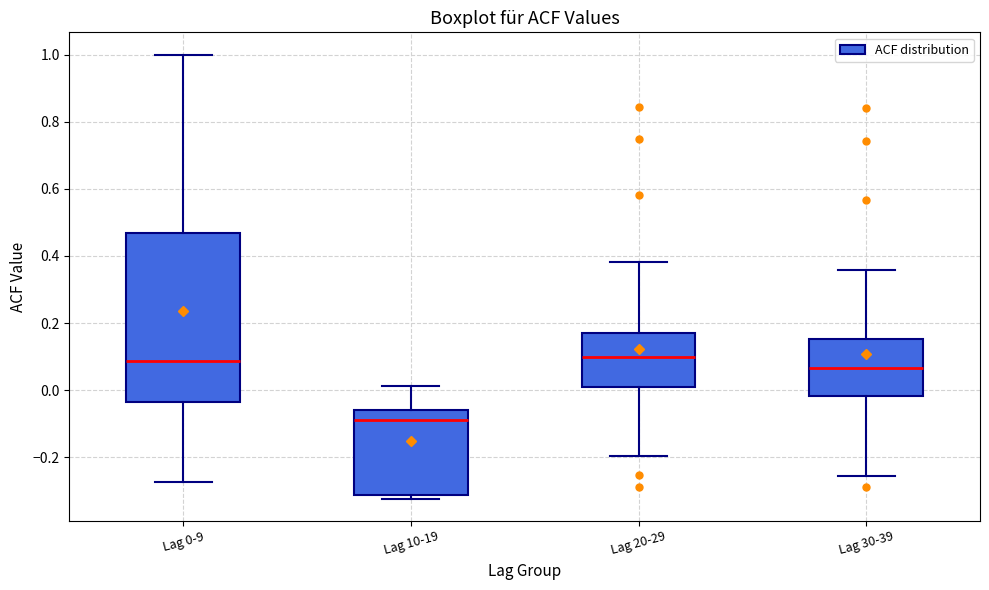

Reading left to right, transcribe this box plot: for each box, give where its median line is, the range the box spans, and where its two whiskers end, as read against the y-axis. The values are not printed on the chart, so give them approximately, as read against the axis.

Lag 0-9: median 0.08, box -0.04 to 0.46, whiskers -0.28 to 1.00
Lag 10-19: median -0.08, box -0.32 to -0.06, whiskers -0.32 (just below the box's lower edge) to 0.02
Lag 20-29: median 0.10, box 0.02 to 0.16, whiskers -0.20 to 0.38
Lag 30-39: median 0.06, box -0.02 to 0.16, whiskers -0.26 to 0.36